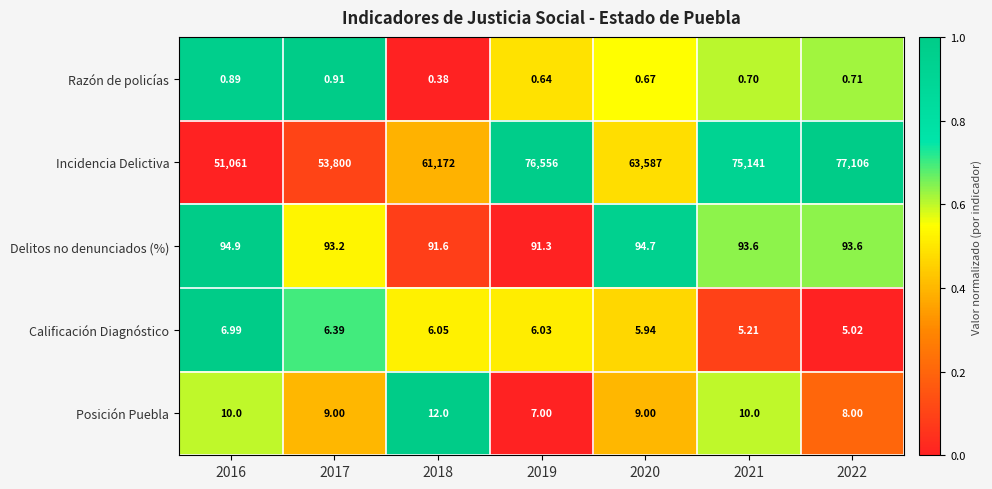

List the series in order of their peak value, highest first.

Incidencia Delictiva, Delitos no denunciados (%), Posición Puebla, Calificación Diagnóstico, Razón de policías